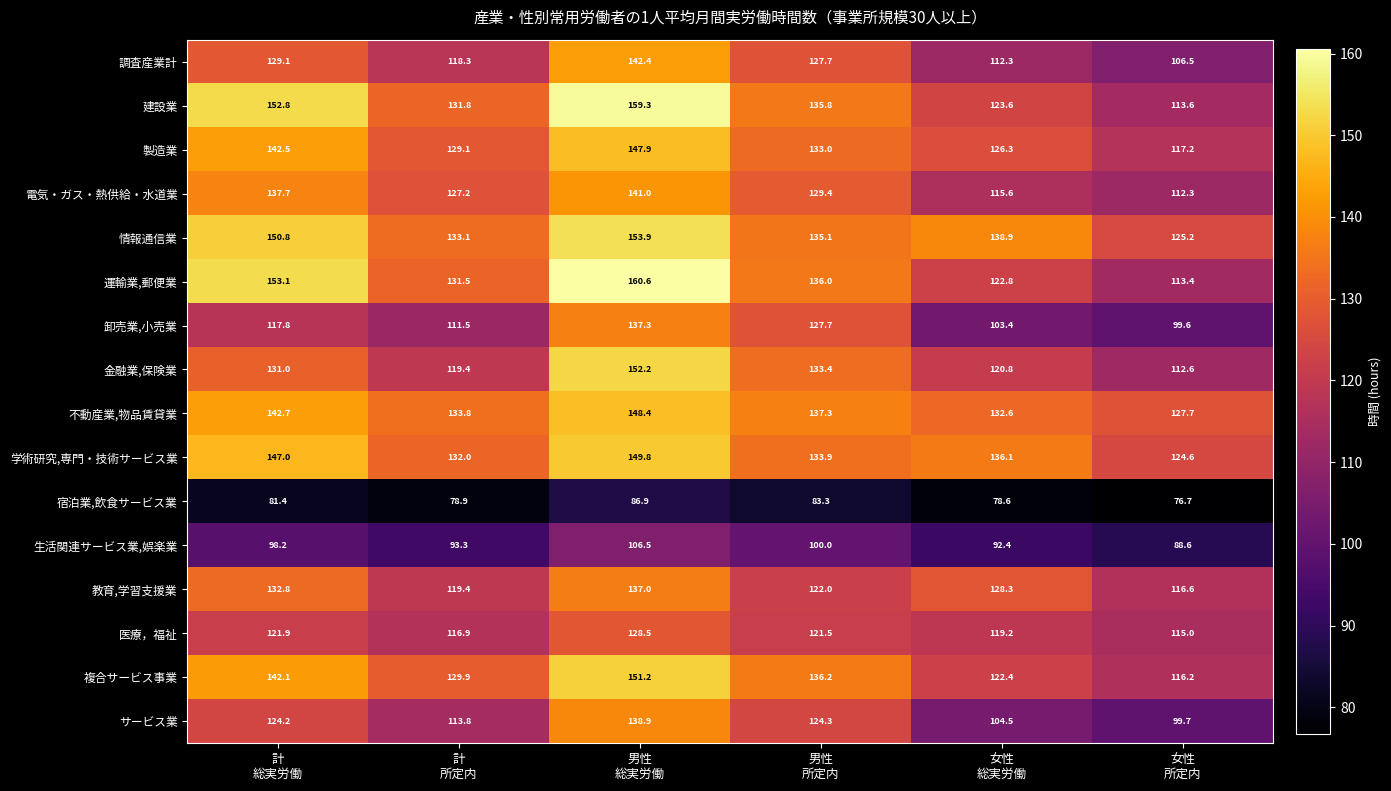

What is the smallest value displayed?

76.7